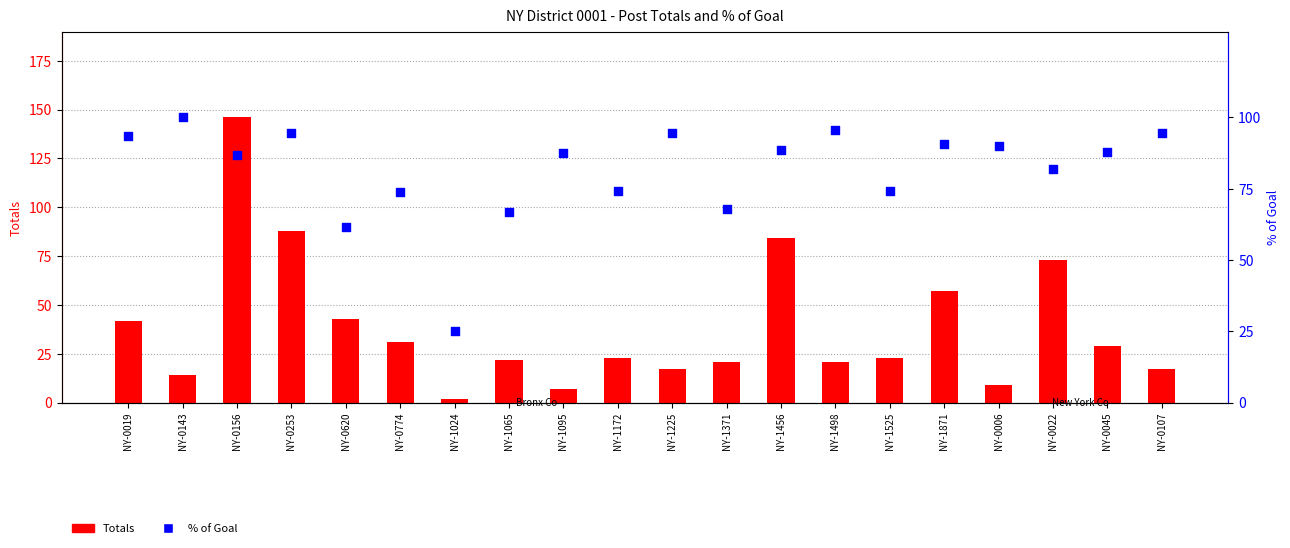

Which series has the largest total across all categories?

% of Goal